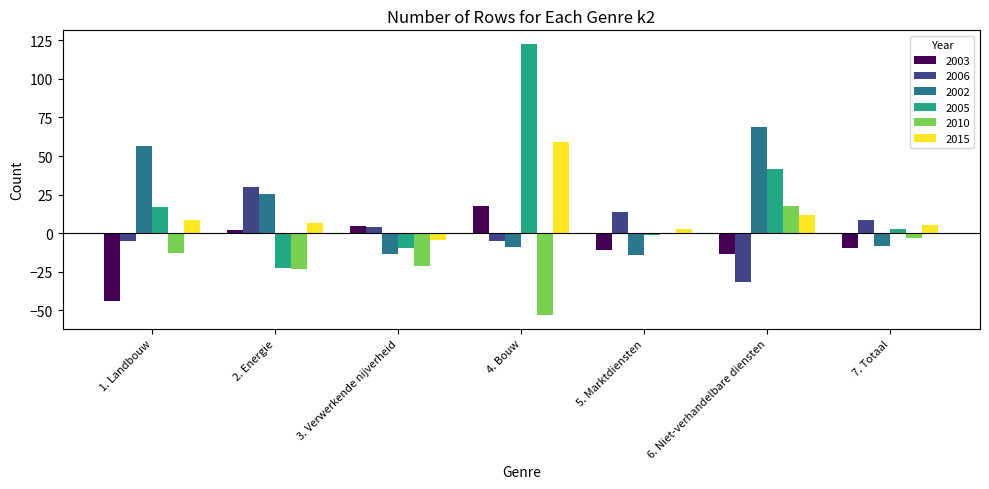

The 2010 series shows -85.9 at 4. Bouw. True or false?

False